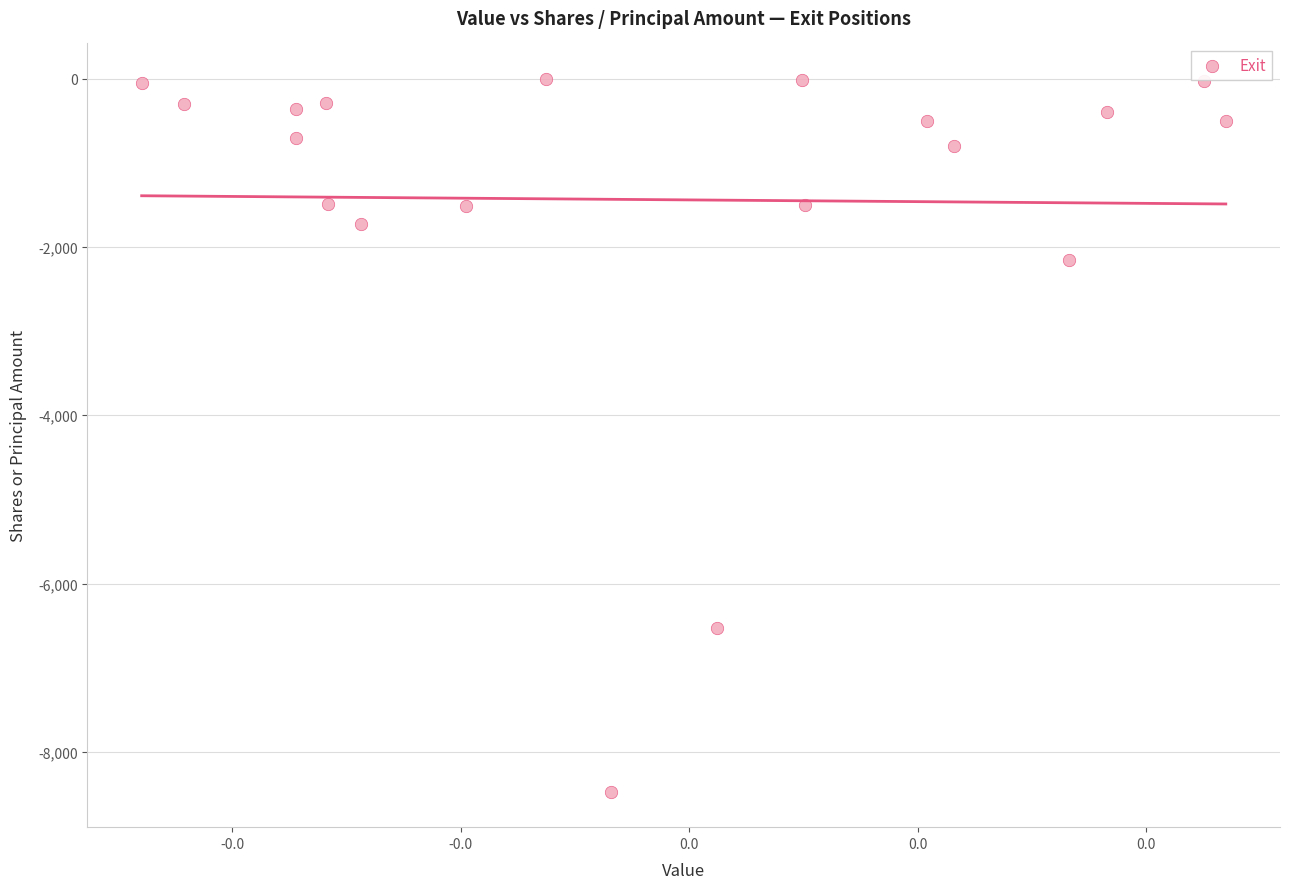

What is the range of Y values (max minus min)?

8467